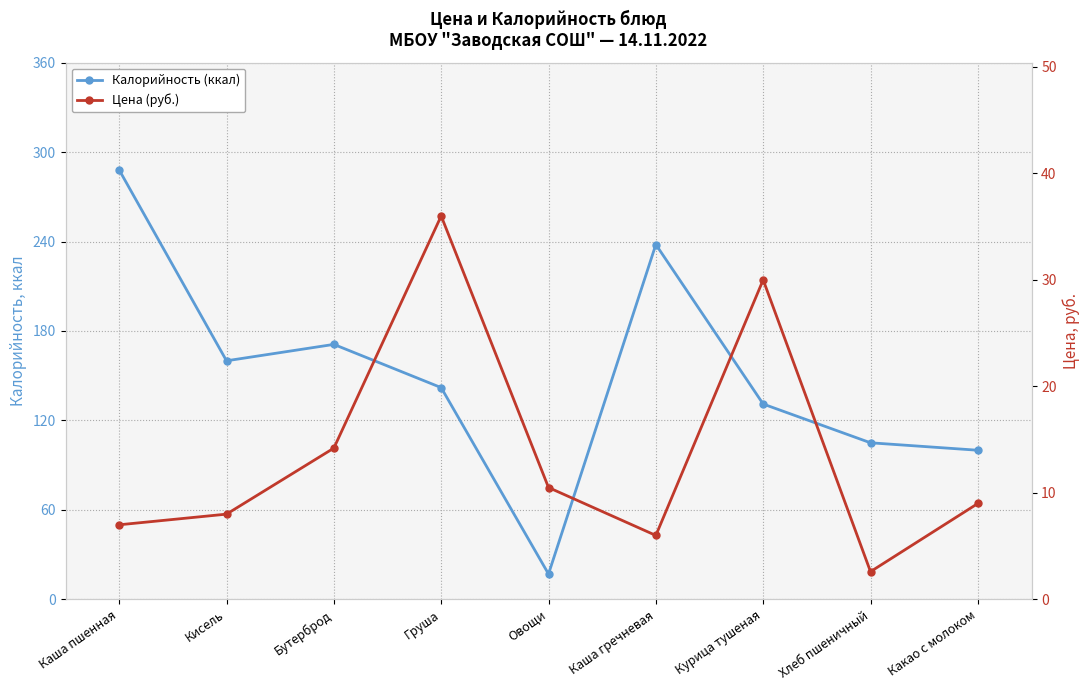

Where is Цена (руб.) nearest to the value 19?

Бутерброд